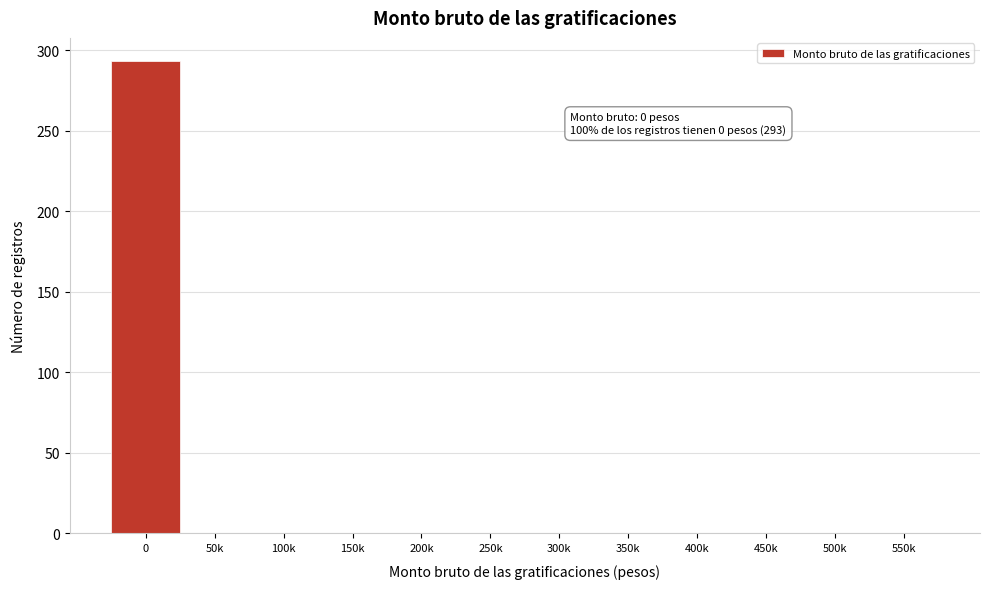

Reading left to right, transcribe all the data shown in this chart.

0=293	50k=0	100k=0	150k=0	200k=0	250k=0	300k=0	350k=0	400k=0	450k=0	500k=0	550k=0